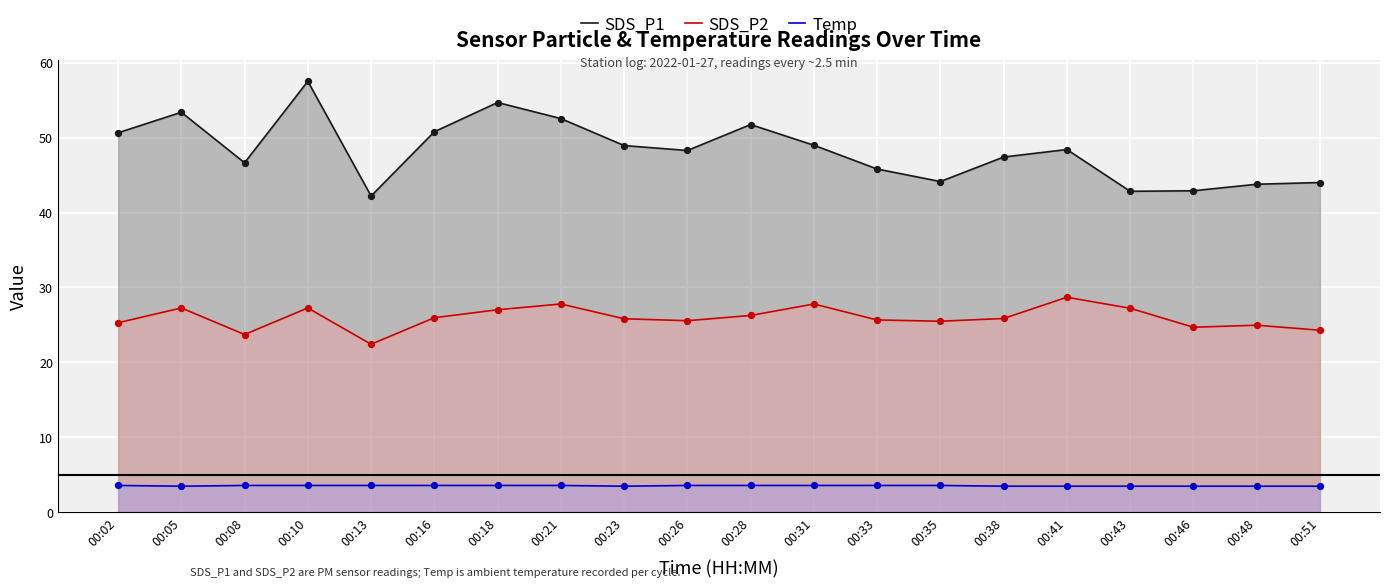

Which series contains the lowest Y value?

Temp